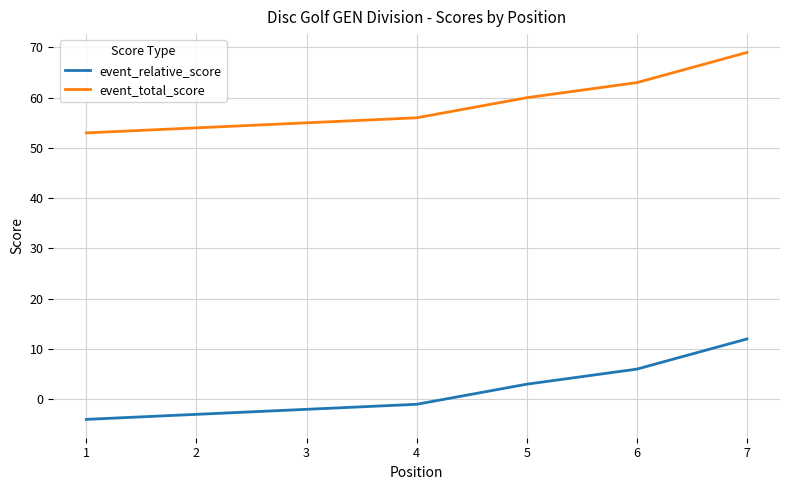

What is the total value across all series at 0?

49